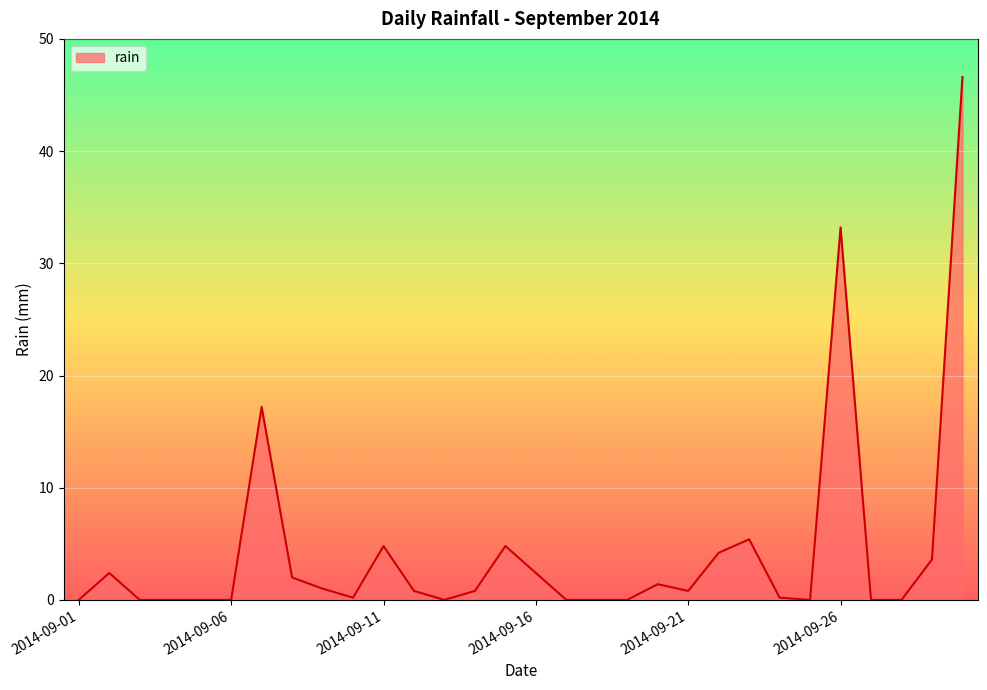

What is the difference between the maximum and minimum values?

46.6